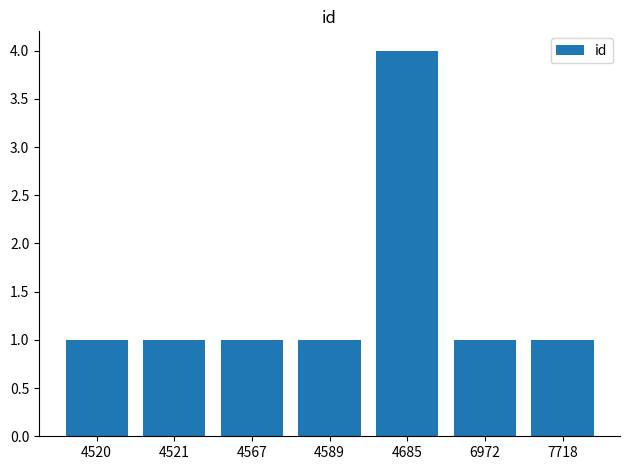

At which category does the chart reach its peak across all series?

4685